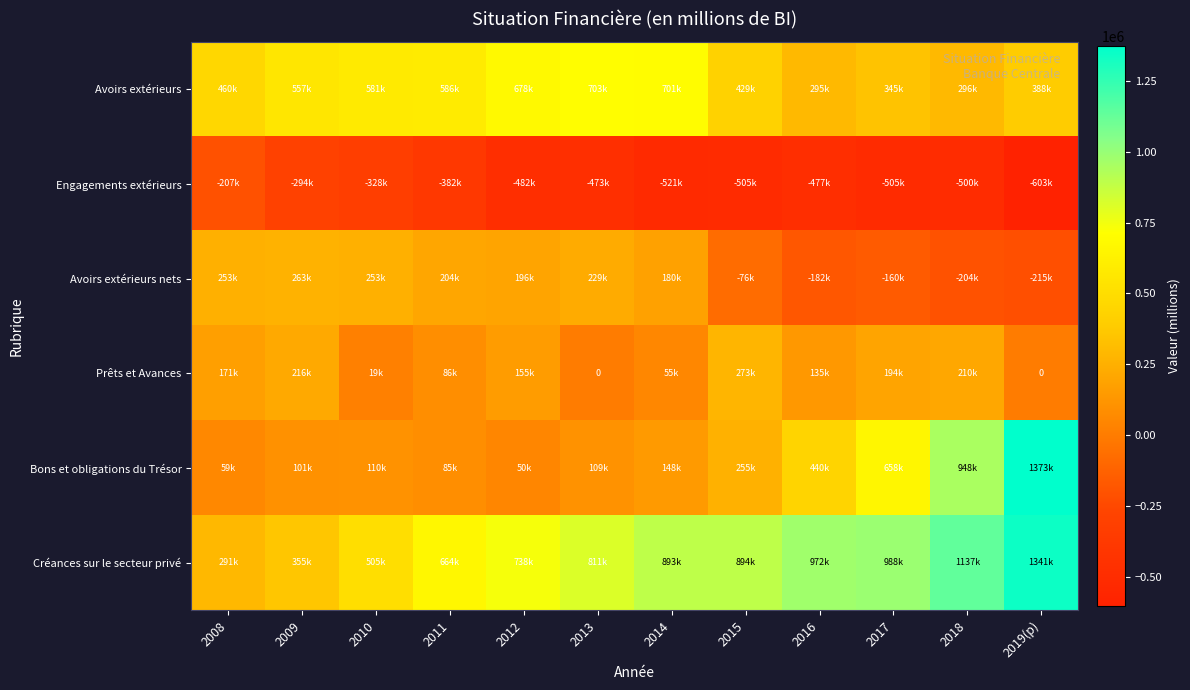

Where does the Créances sur le secteur privé series first go above 893201?

2014